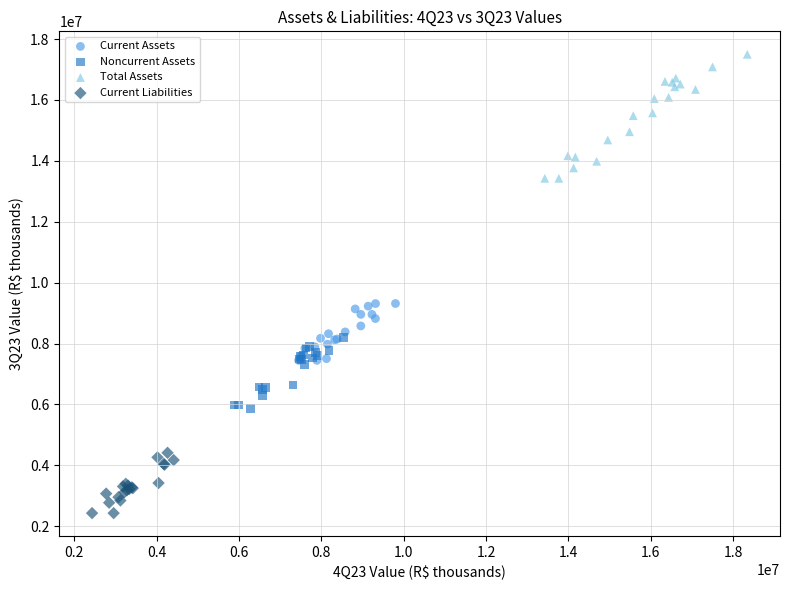

Which series has the largest Y range (max minus min)?

Total Assets